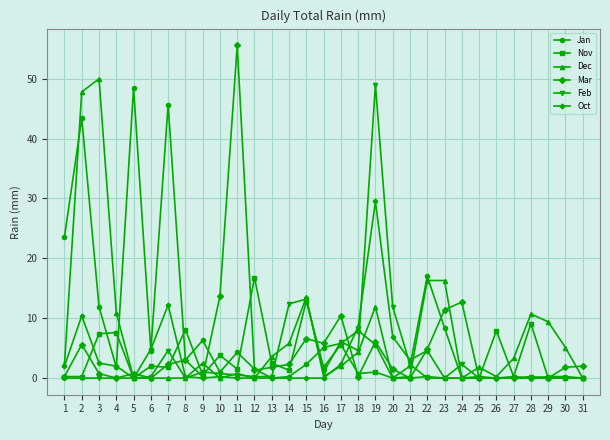

At which category does Jan reach its first local valley?

4